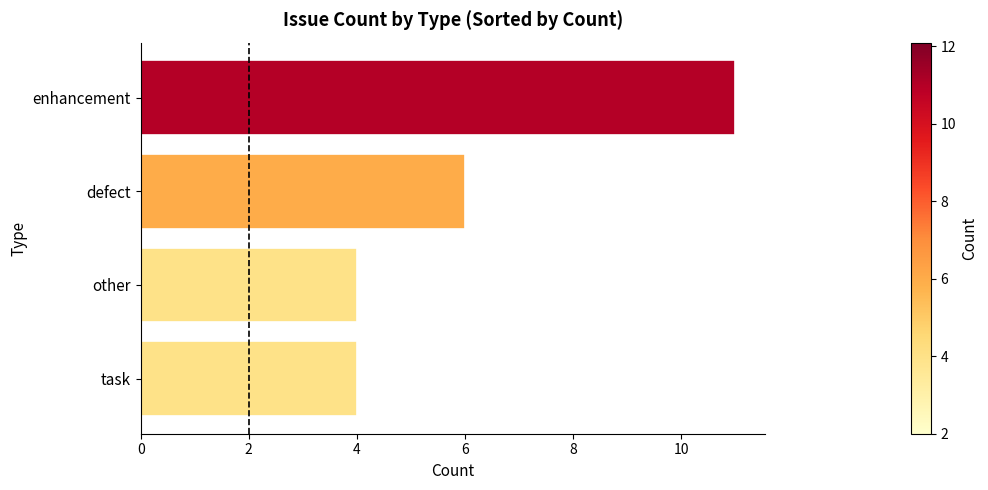

At which category does the chart reach its peak across all series?

enhancement